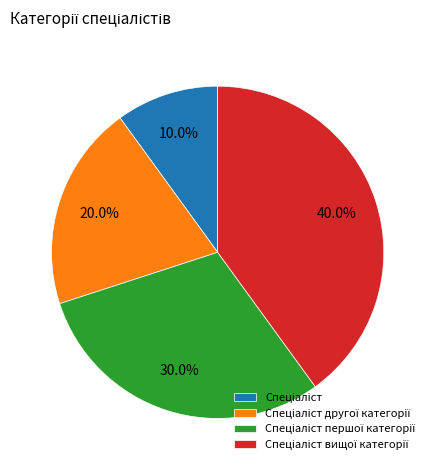

The Спеціаліст slice represents 10% of the pie. True or false?

True